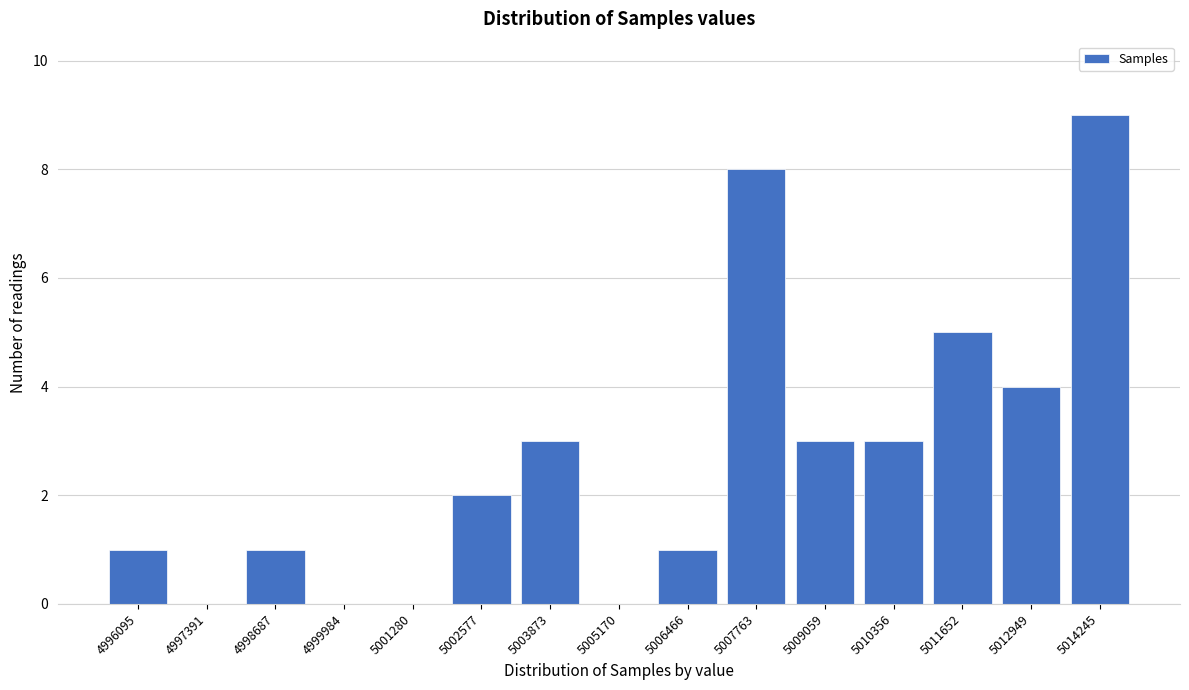

Reading left to right, list all the values displayed in this chart.

4996095=1	4997391=0	4998687=1	4999984=0	5001280=0	5002577=2	5003873=3	5005170=0	5006466=1	5007763=8	5009059=3	5010356=3	5011652=5	5012949=4	5014245=9